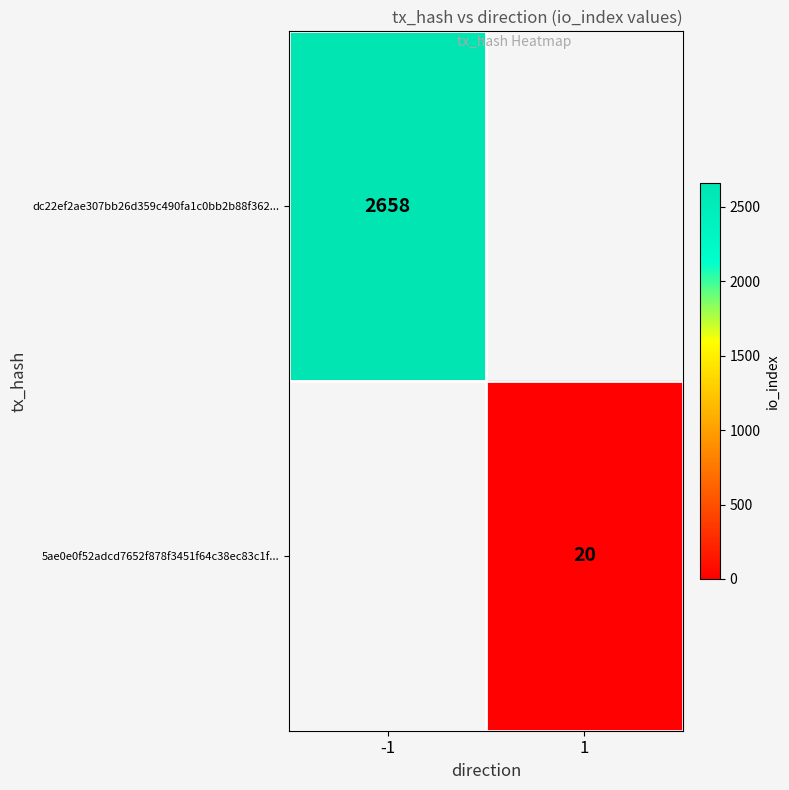

At which category does the chart reach its peak across all series?

-1